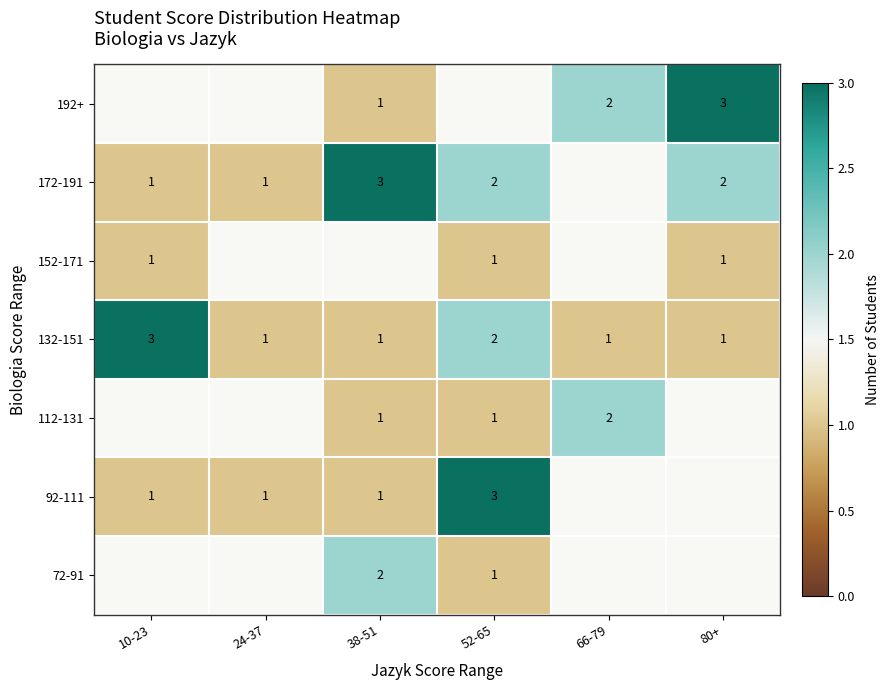

The 172-191 series shows 1 at 24-37. True or false?

True